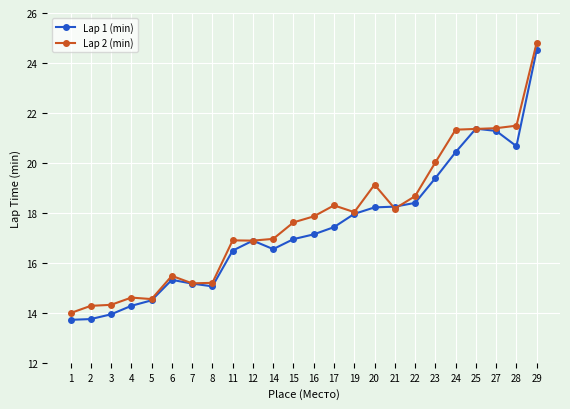

What is the average value of the Lap 1 (min) series?

17.4